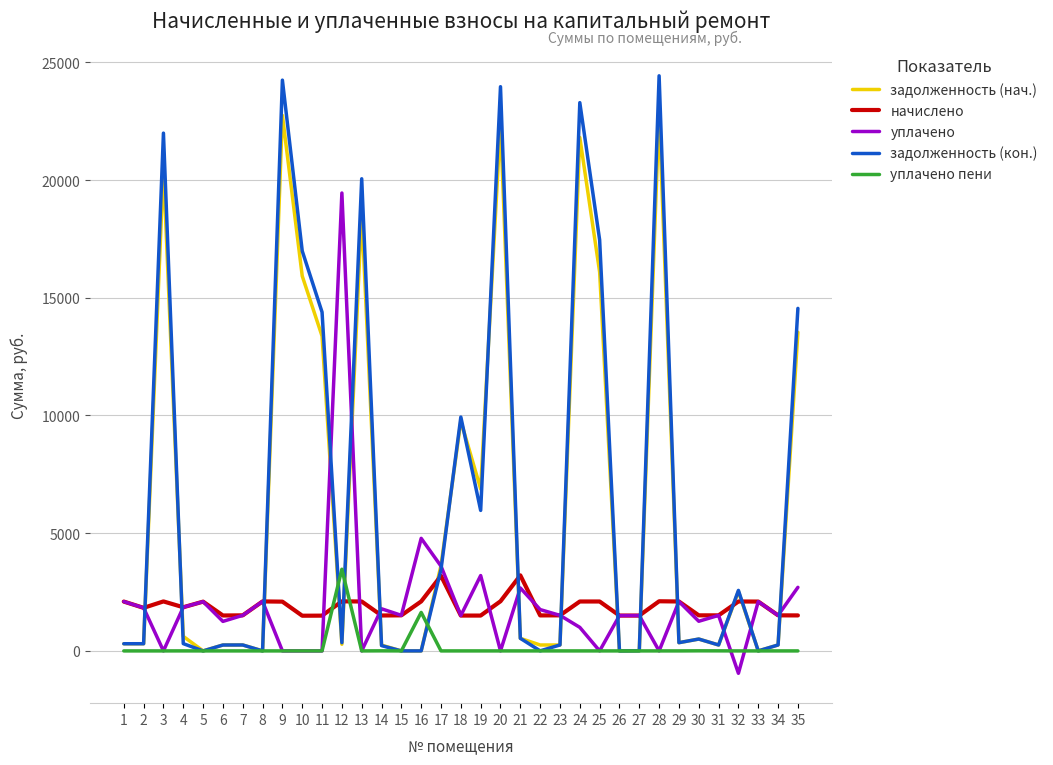

Is the value of начислено at 23 greater than the value of задолженность (кон.) at 8?

Yes